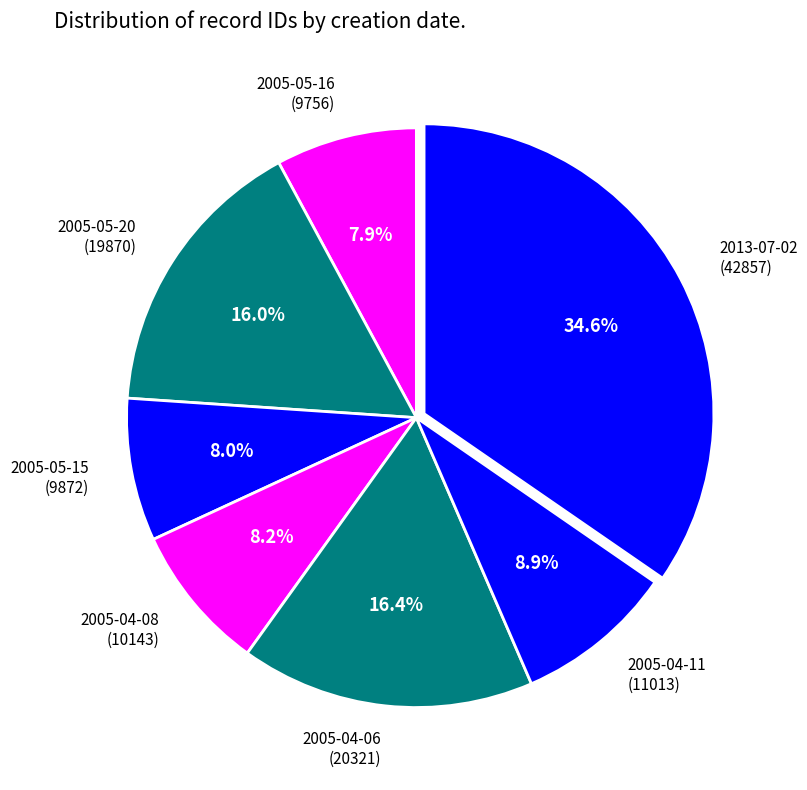

Is the sum of 2005-04-11 (11013) and 2005-05-20 (19870) greater than half?

No